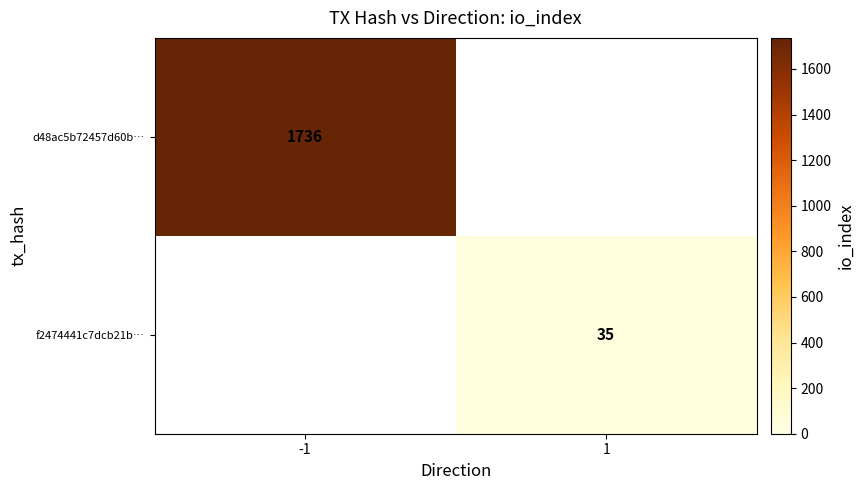

What is the minimum value shown in the chart?

35.0